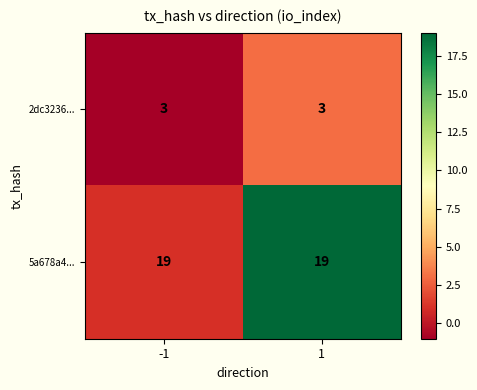

What is the smallest value displayed?

3